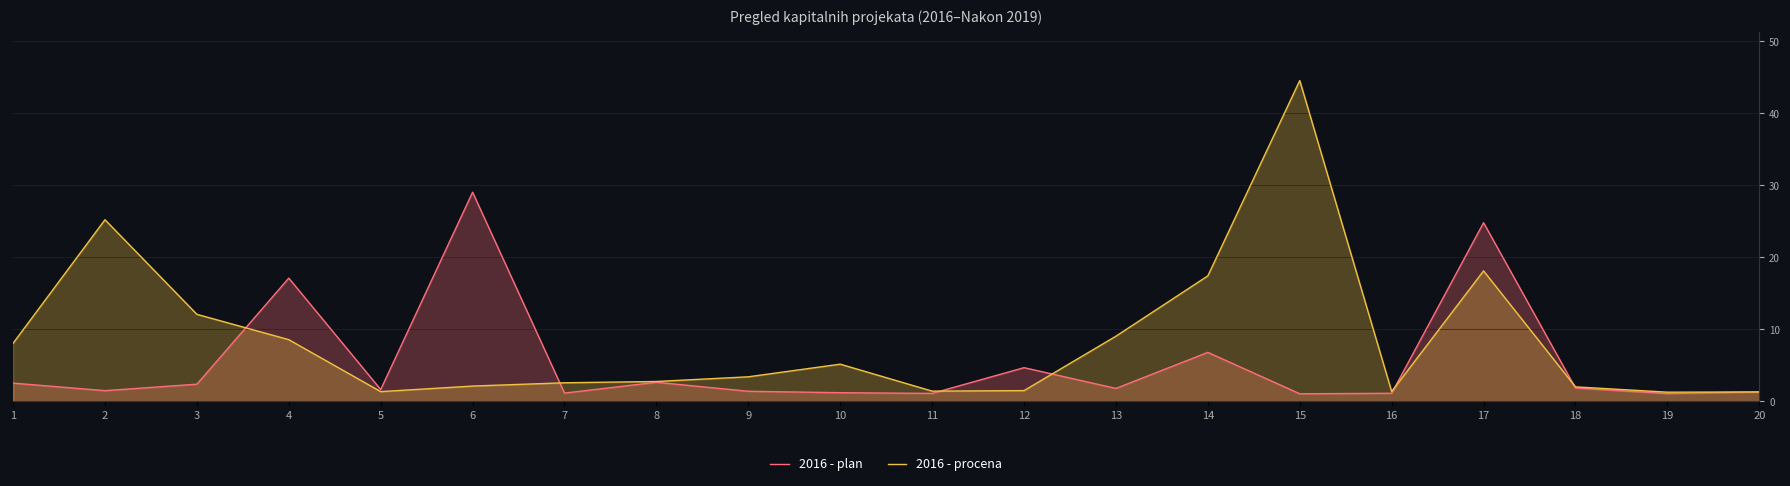

Reading right to left, transcribe all the data shown in this chart.

2016 - plan: 20=1.3	19=1.1	18=1.8	17=24.8	16=1.1	15=1.0	14=6.8	13=1.8	12=4.7	11=1.1	10=1.2	9=1.4	8=2.6	7=1.1	6=29.0	5=1.6	4=17.1	3=2.4	2=1.5	1=2.5
2016 - procena: 20=1.3	19=1.2	18=2.0	17=18.1	16=1.3	15=44.5	14=17.4	13=9.0	12=1.5	11=1.4	10=5.1	9=3.4	8=2.7	7=2.6	6=2.1	5=1.3	4=8.5	3=12.1	2=25.2	1=8.0